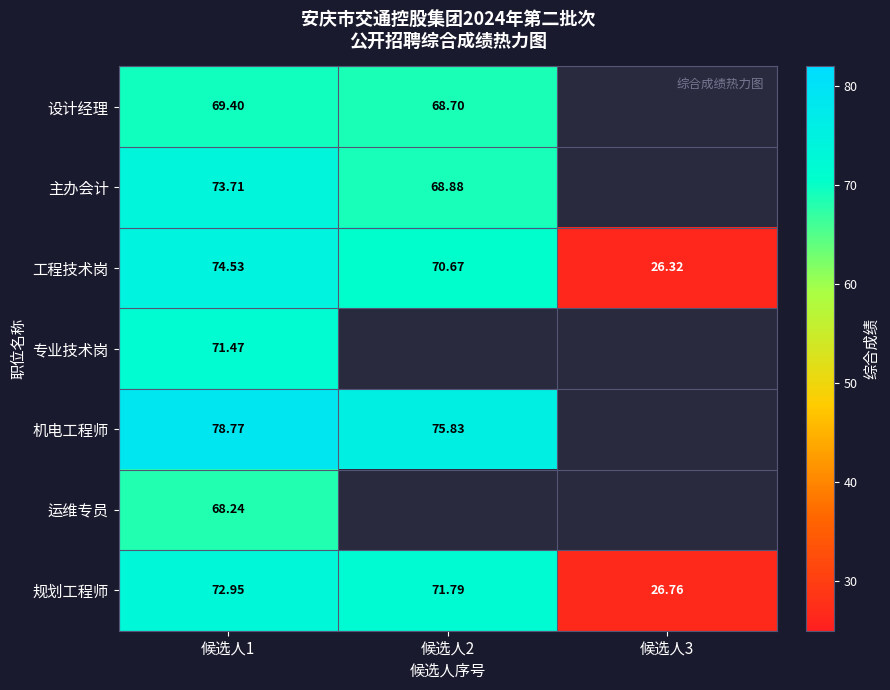

What is the difference between the 工程技术岗 values at 候选人3 and 候选人1?

48.2